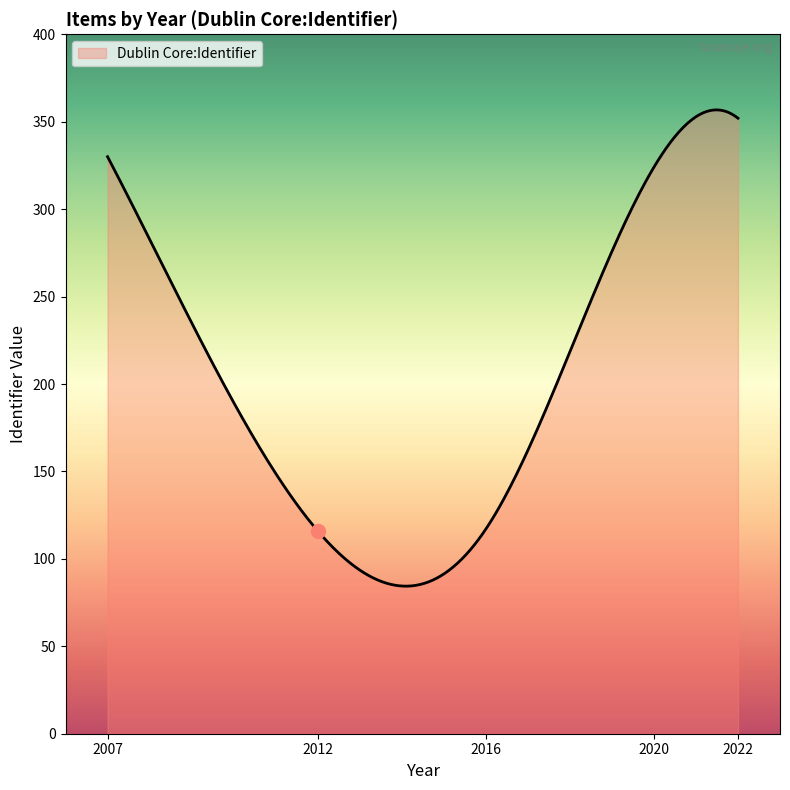

What is the greatest value displayed?

356.8